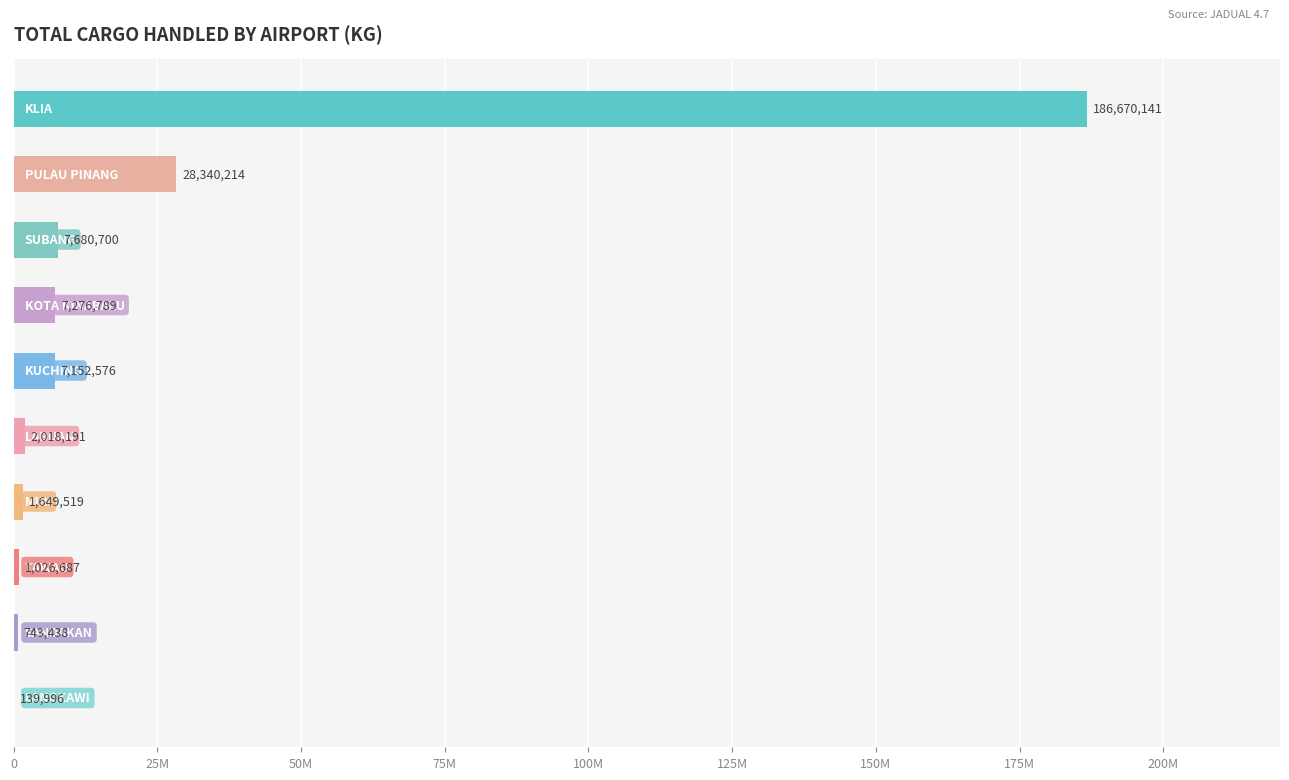

Are the bars horizontal?

Yes